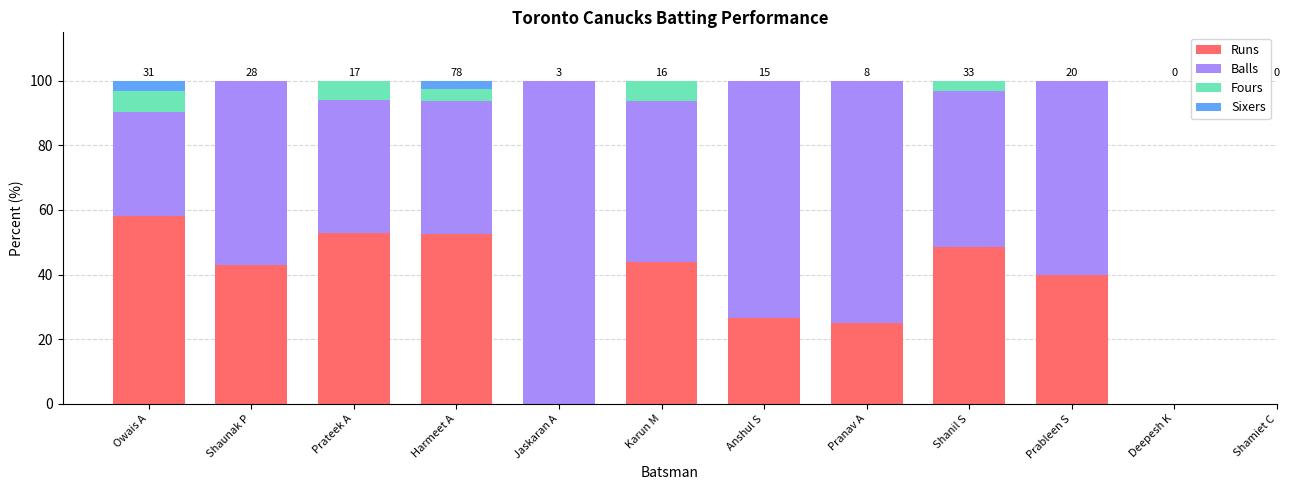

The value of Runs at Pranav A is 25.0. True or false?

True